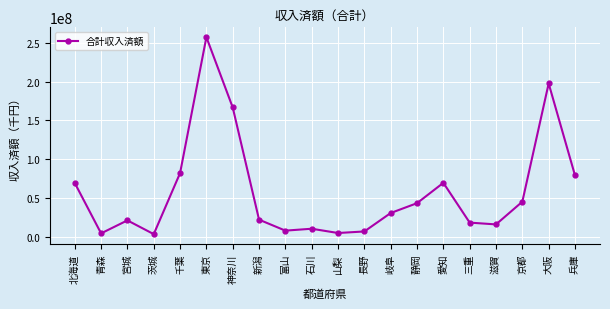

What is the label of the 20th point from the left?

兵庫